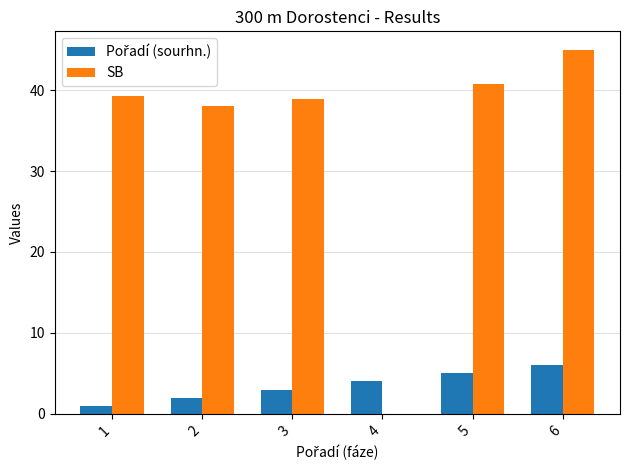

Which series has the largest total across all categories?

SB